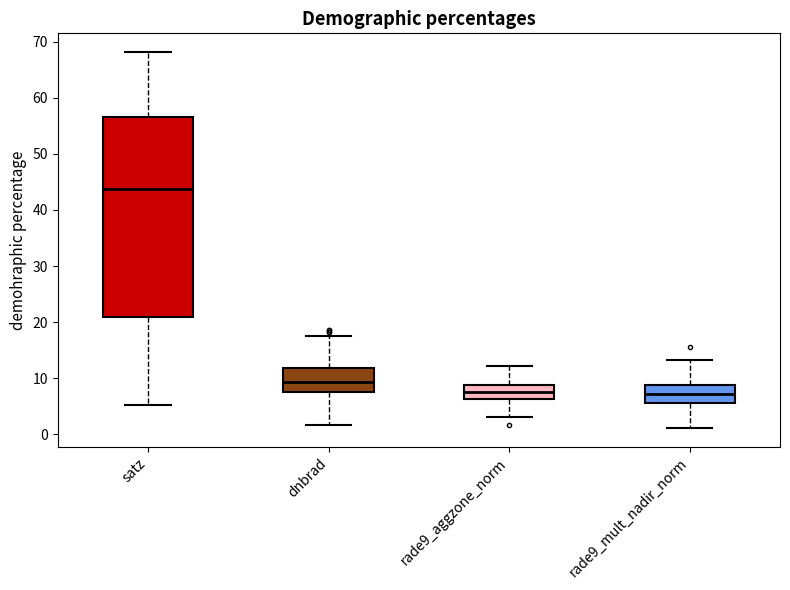

Where does the median line of the box for rade9_aggzone_norm sit on the y-axis? The values are not printed on the chart, so give them approximately, as read against the axis.

8